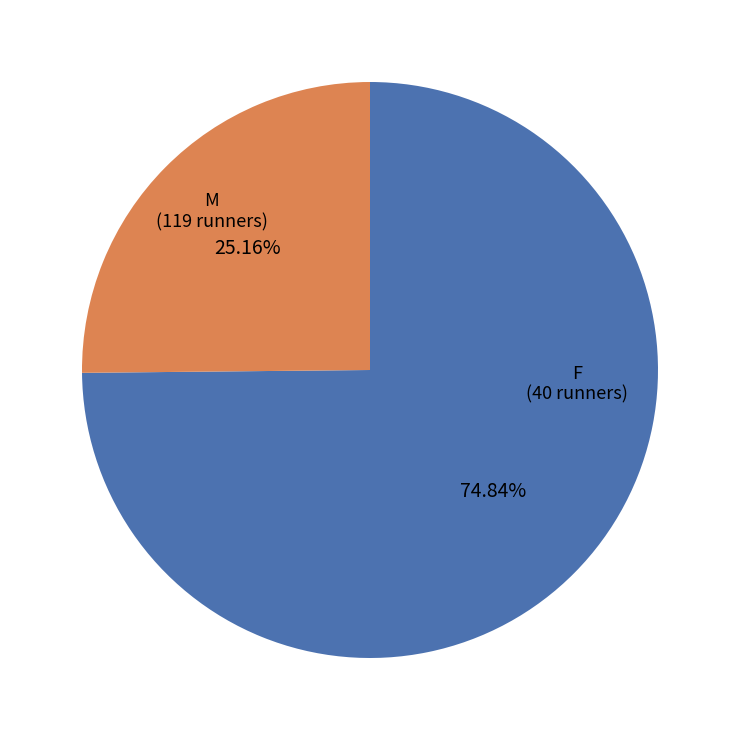

Which category accounts for the majority?

M